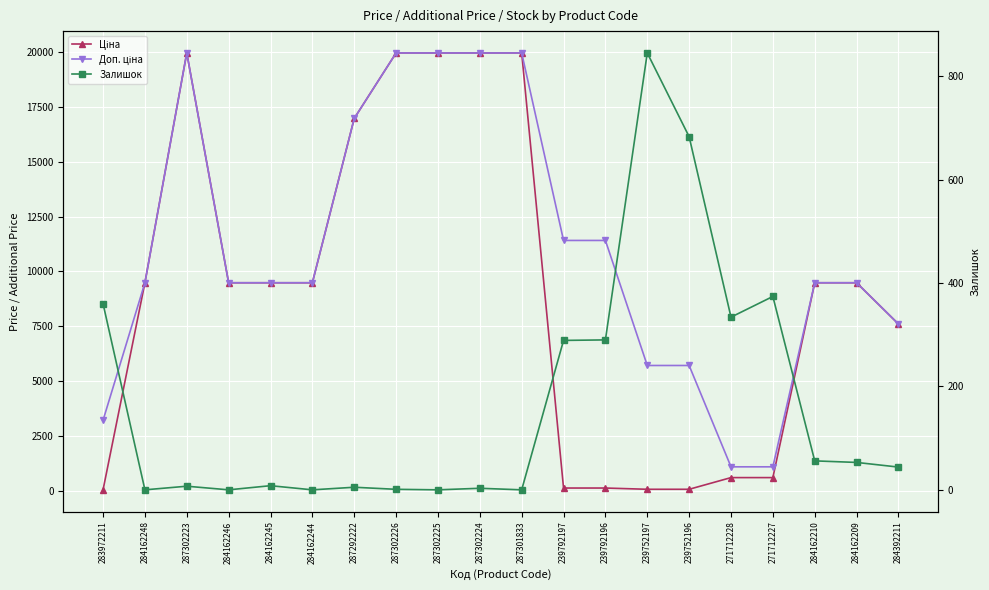

Is the value of Залишок at 239752197 greater than the value of Доп. ціна at 287302224?

No